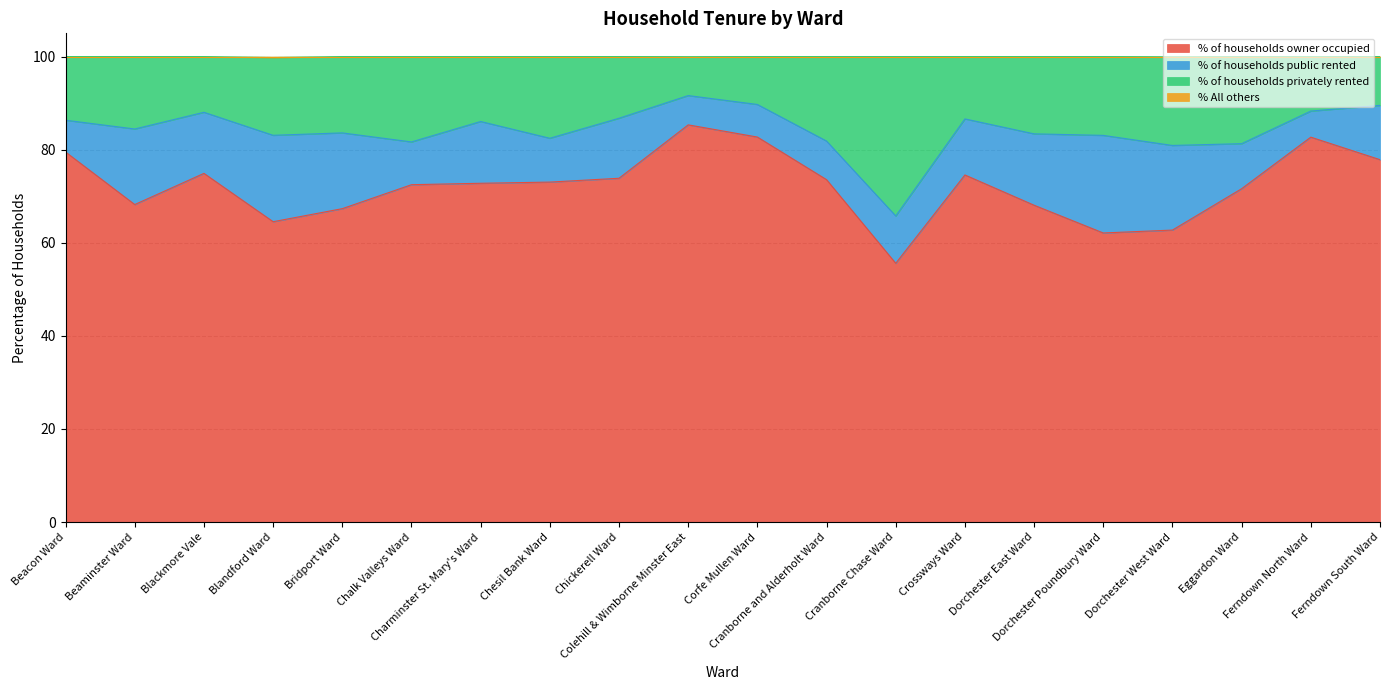

What is the highest value of the % of households owner occupied series?

85.3